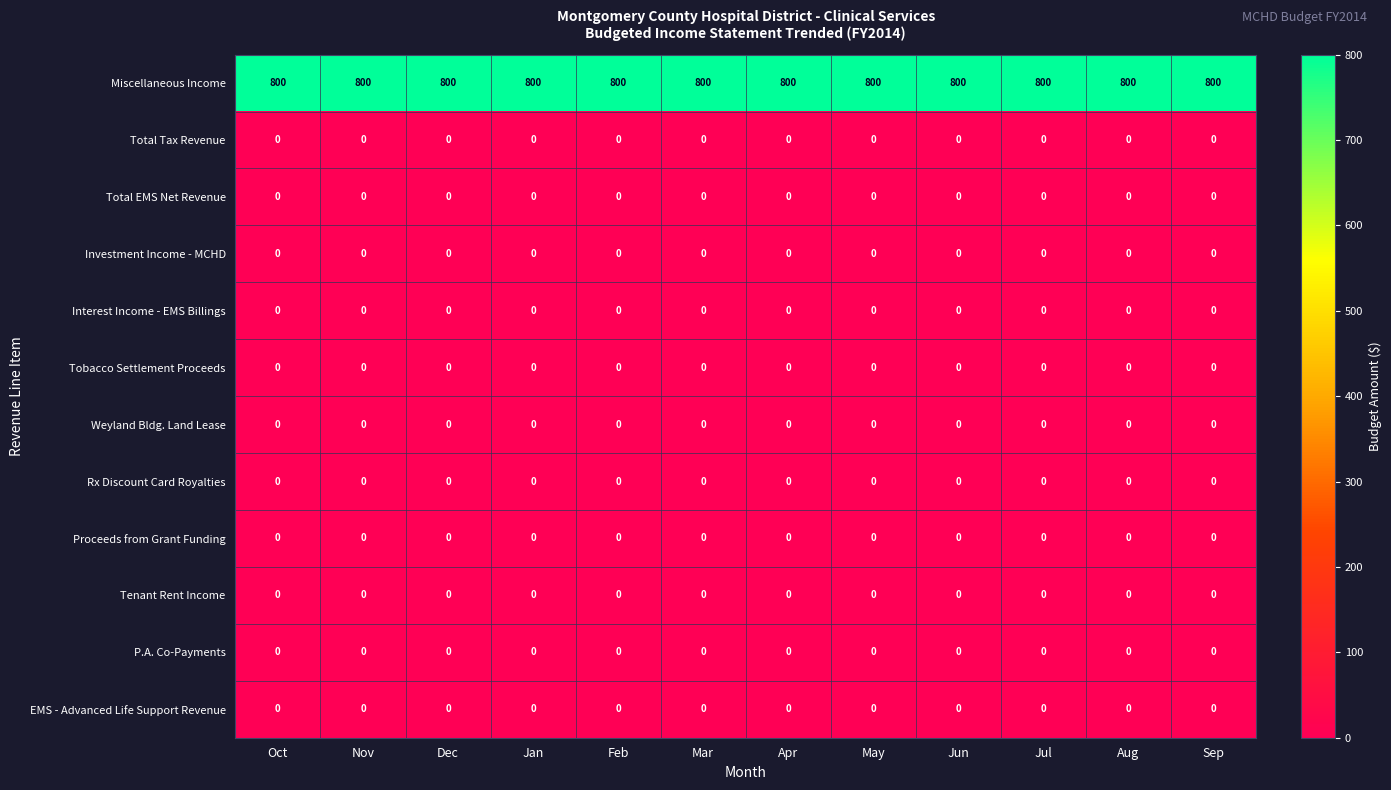

Which series has the largest total across all categories?

Miscellaneous Income